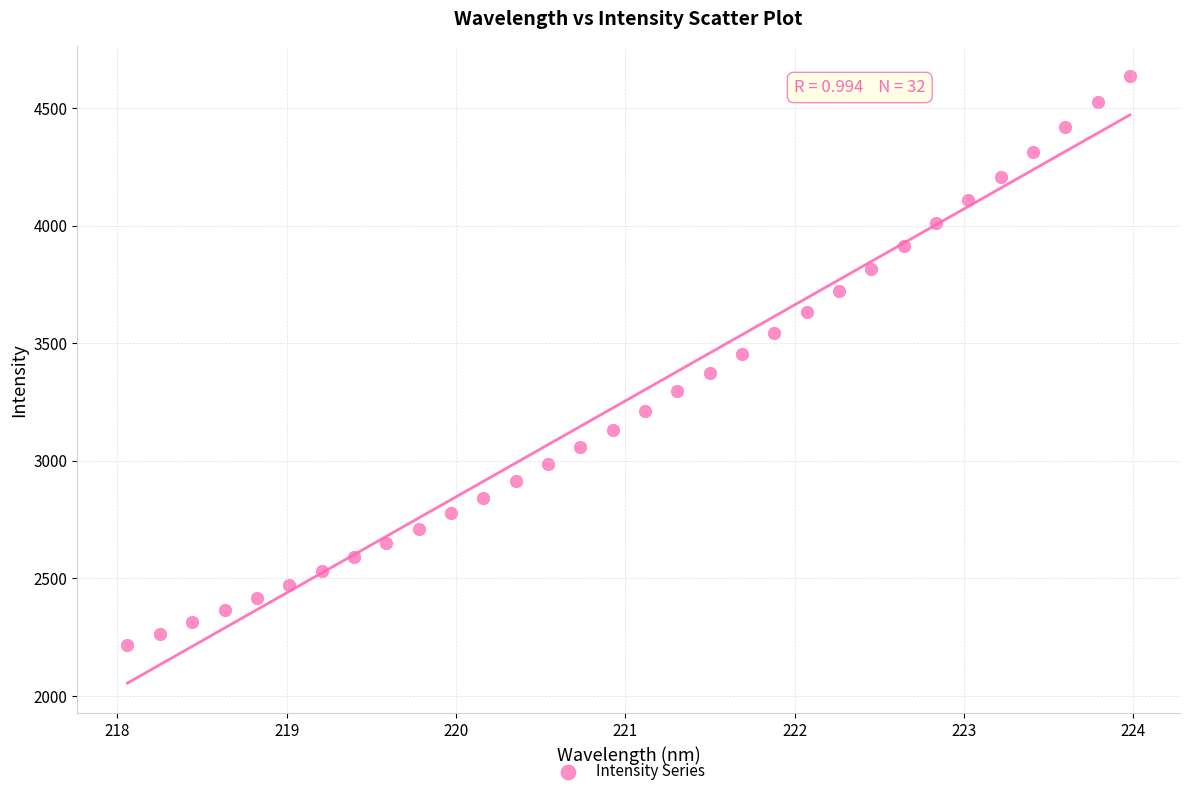

What is the range of Y values (max minus min)?

2420.7